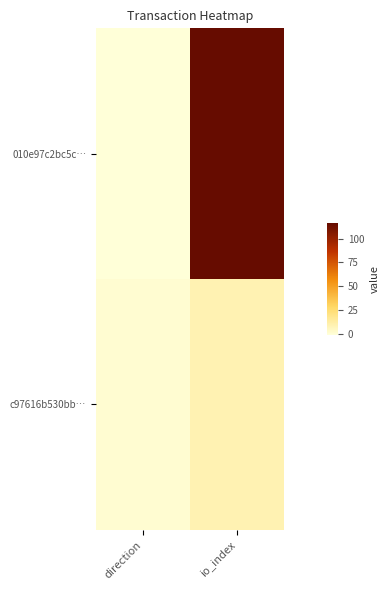

Which series changed the most between direction and io_index?

010e97c2bc5c…